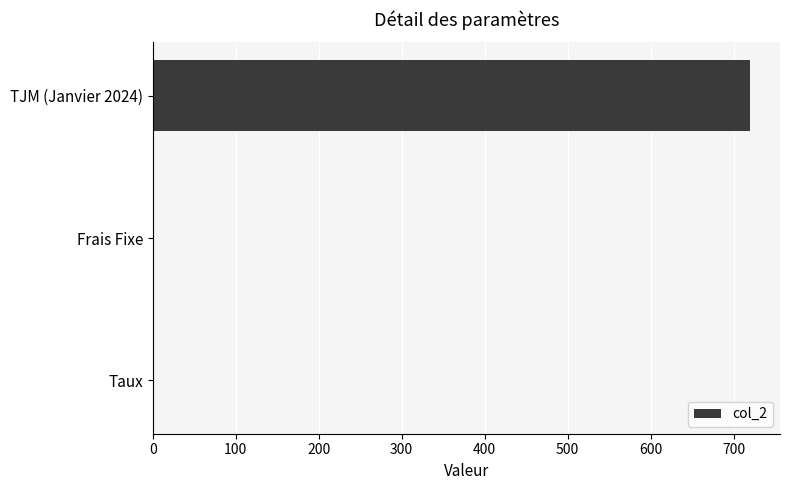

What is the sum of the values at Frais Fixe and TJM (Janvier 2024)?

720.0